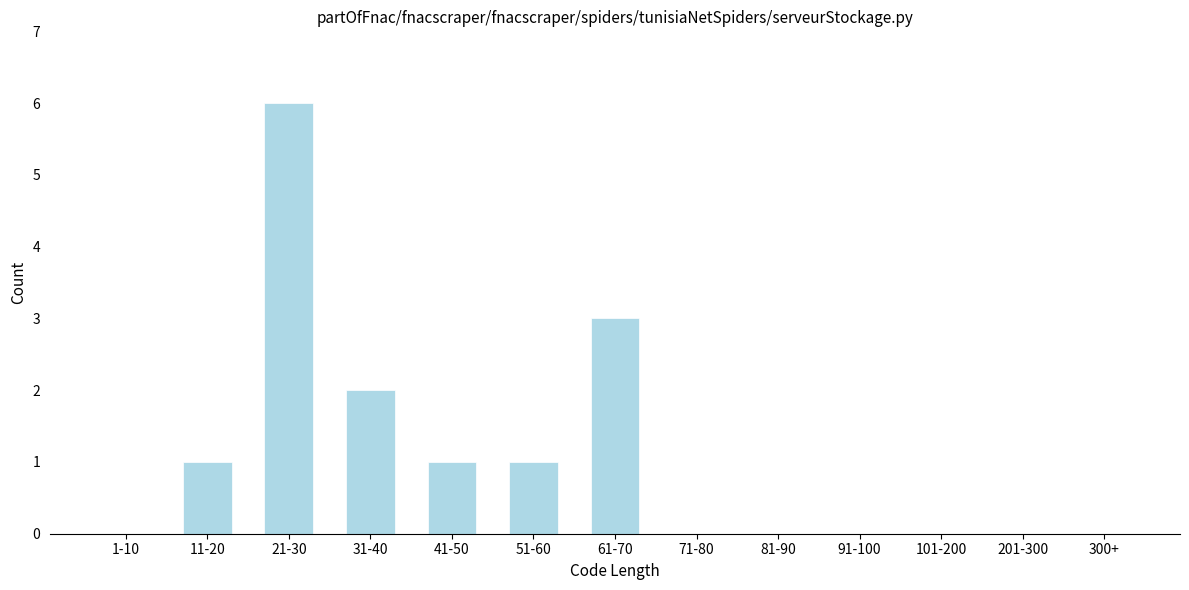

Reading left to right, transcribe all the data shown in this chart.

1-10=0	11-20=1	21-30=6	31-40=2	41-50=1	51-60=1	61-70=3	71-80=0	81-90=0	91-100=0	101-200=0	201-300=0	300+=0